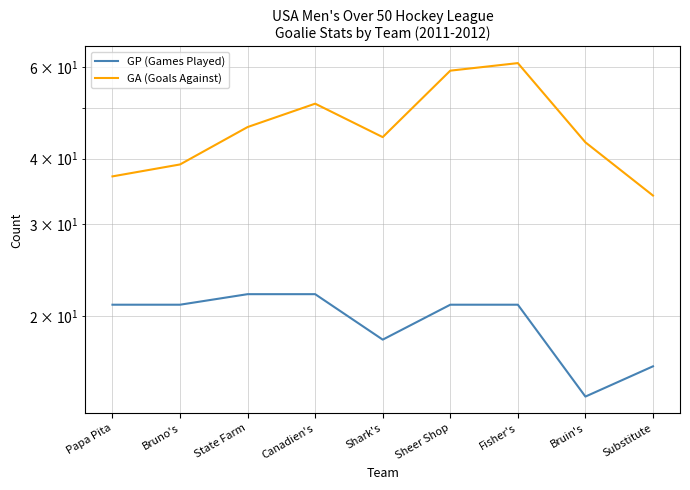

Reading right to left, what are all the values shown in this chart?

GP (Games Played): 16	14	21	21	18	22	22	21	21
GA (Goals Against): 34	43	61	59	44	51	46	39	37